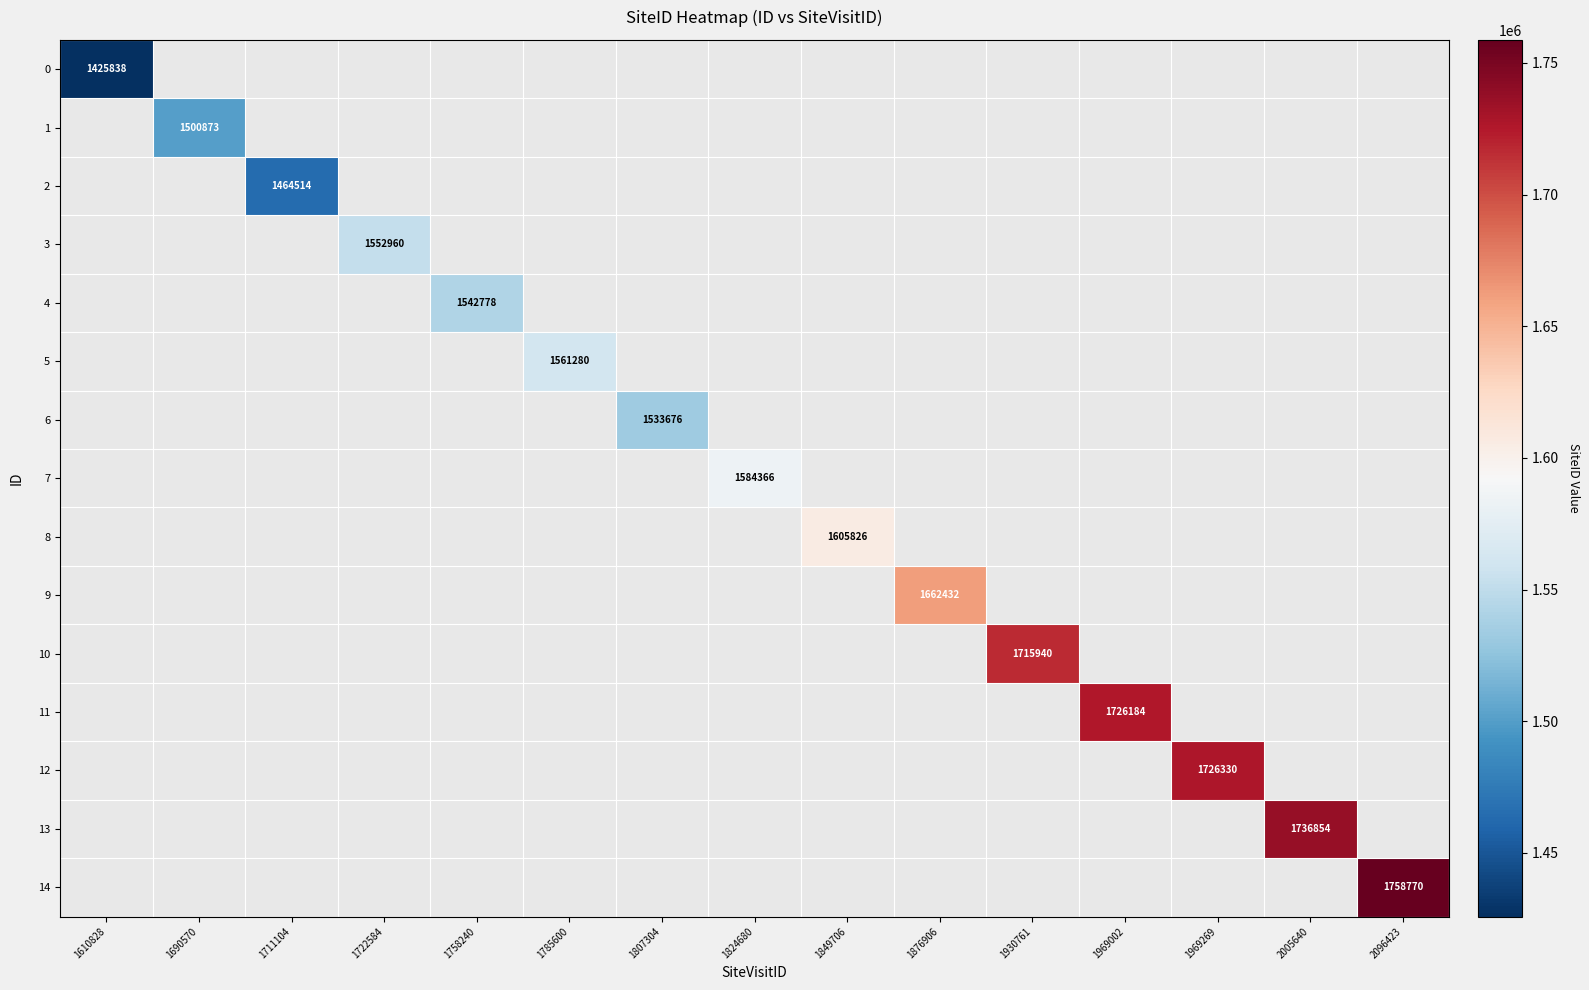

Is it true that 9 equals 2521198 at 1876906?

False